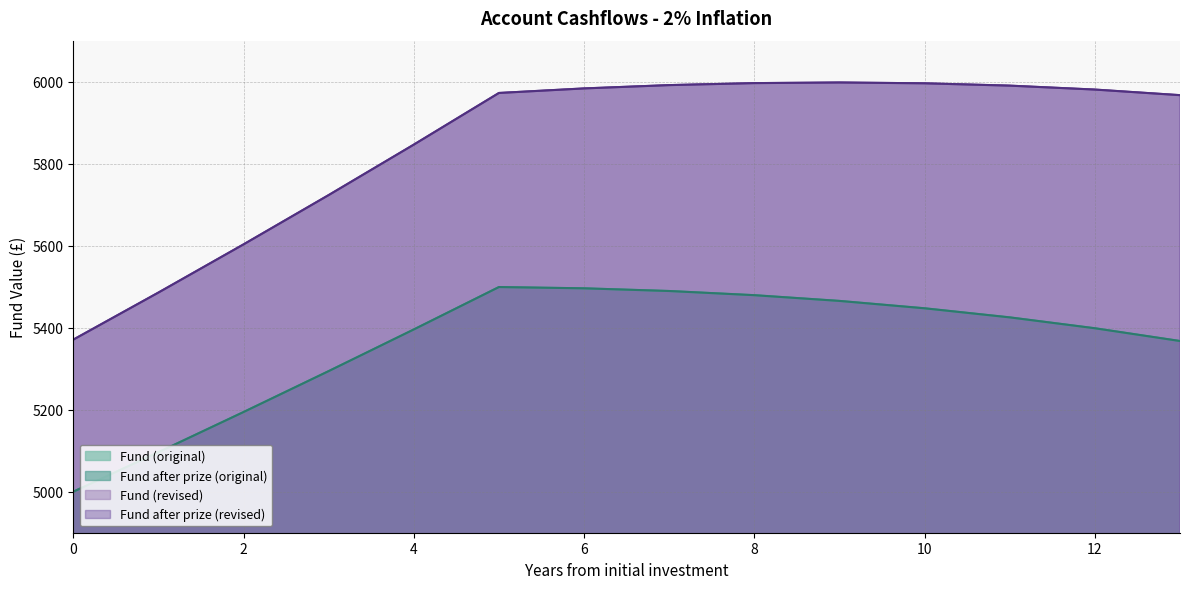

Reading right to left, list all the values displayed in this chart.

Fund (original): 5367.5	5398.7	5425.2	5447.3	5465.3	5479.3	5489.5	5496.0	5499.1	5395.7	5294.1	5194.3	5096.3	5000.0
Fund after prize (original): 5367.5	5398.7	5425.2	5447.3	5465.3	5479.3	5489.5	5496.0	5499.1	5395.7	5294.1	5194.3	5096.3	5000.0
Fund (revised): 5967.1	5980.7	5990.3	5996.0	5998.0	5996.5	5991.6	5983.5	5972.4	5846.5	5723.4	5603.2	5485.7	5370.8
Fund after prize (revised): 5967.1	5980.7	5990.3	5996.0	5998.0	5996.5	5991.6	5983.5	5972.4	5846.5	5723.4	5603.2	5485.7	5370.8